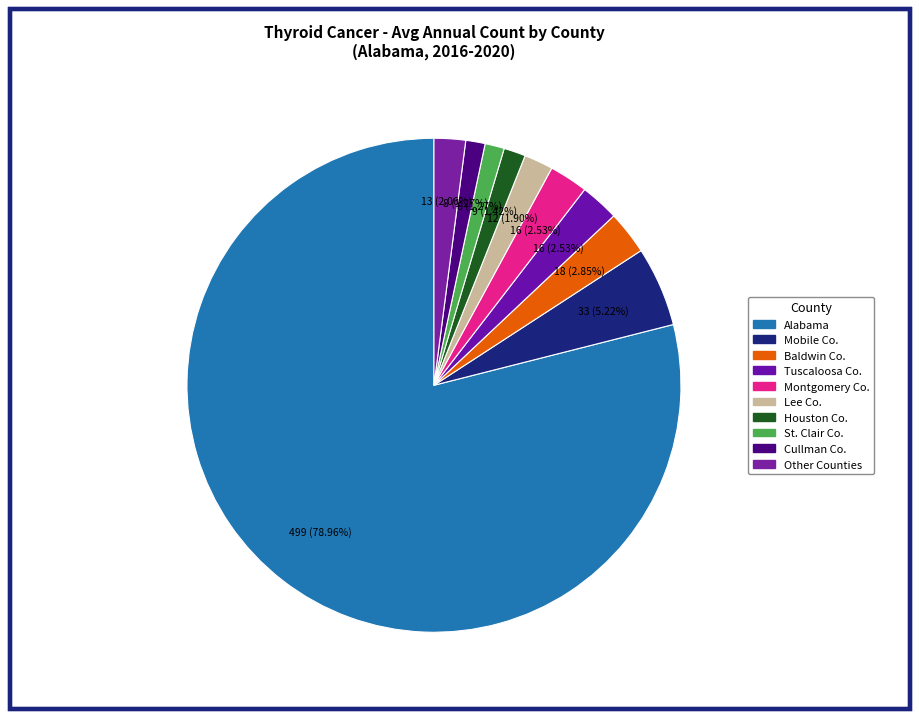

Is there a majority slice in this chart?

Yes